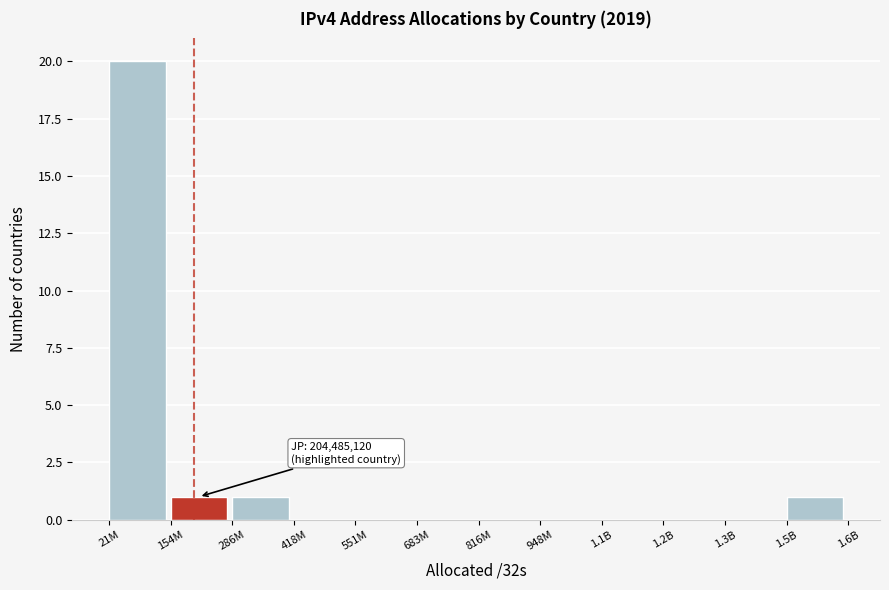

Reading left to right, list all the values displayed in this chart.

21M=20	154M=1	286M=1	418M=0	551M=0	683M=0	816M=0	948M=0	1.1B=0	1.2B=0	1.3B=0	1.5B=1